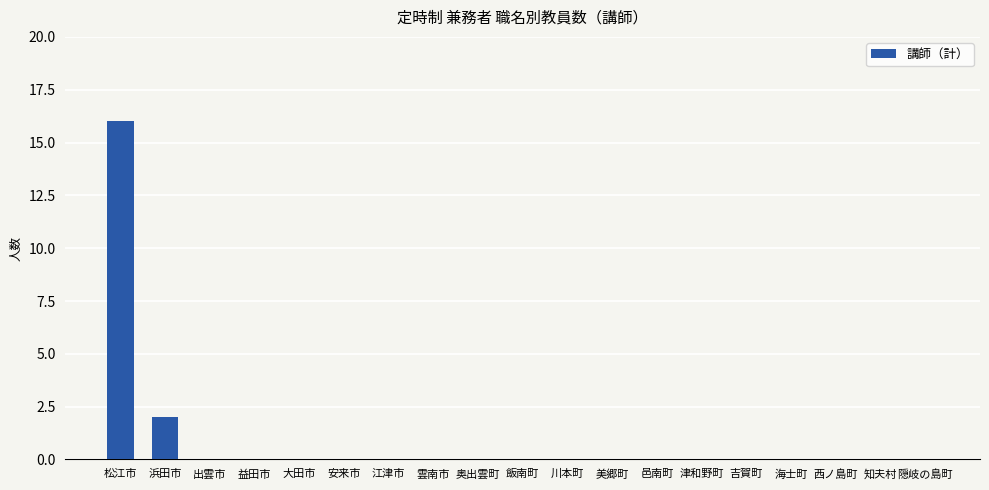

Which has a higher value, 江津市 or 浜田市?

浜田市